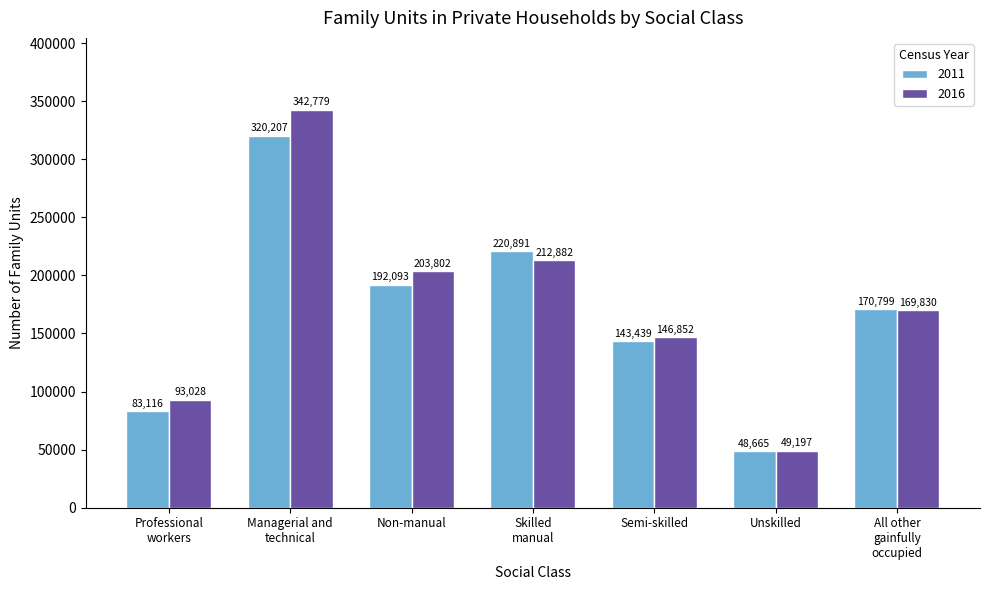

How many categories are shown in the chart?

7